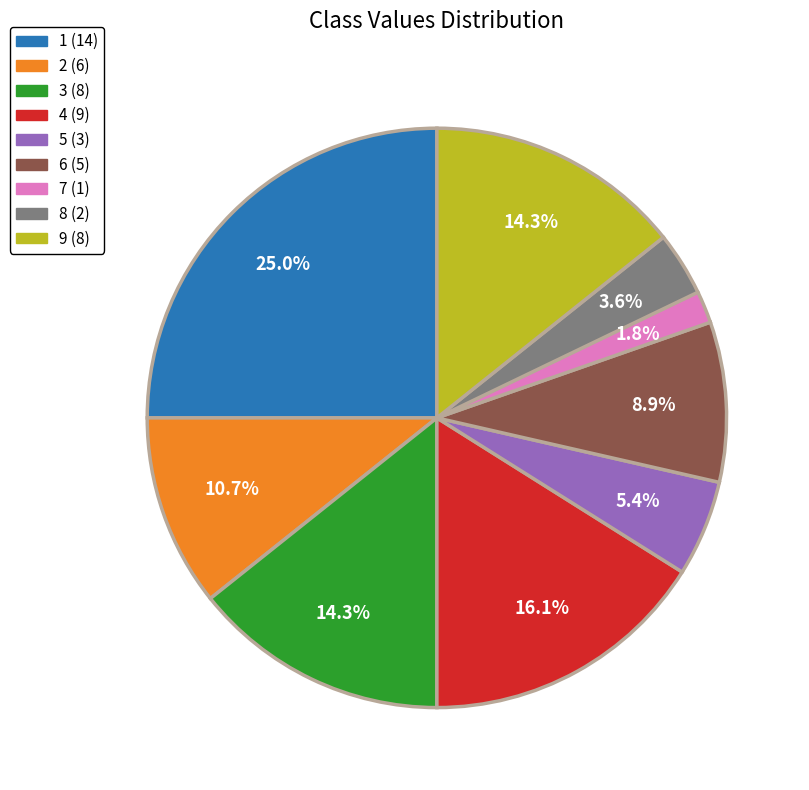

Is there a majority slice in this chart?

No